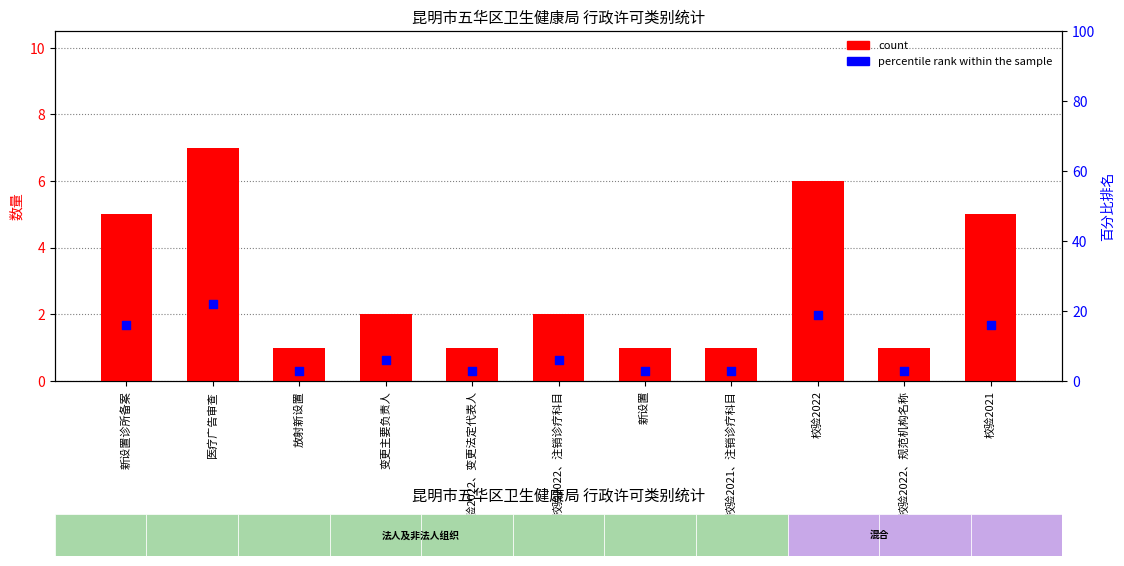

At how many categories does at least one series exceed 21?

1